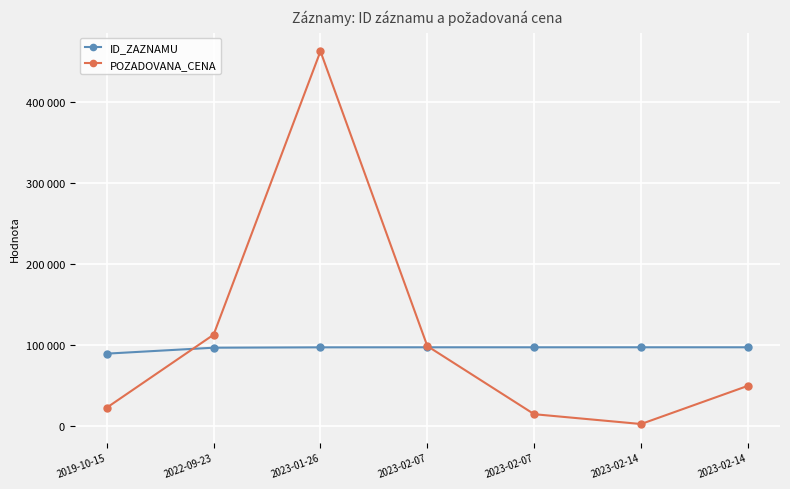

At which label is POZADOVANA_CENA closest to 232675?

2022-09-23